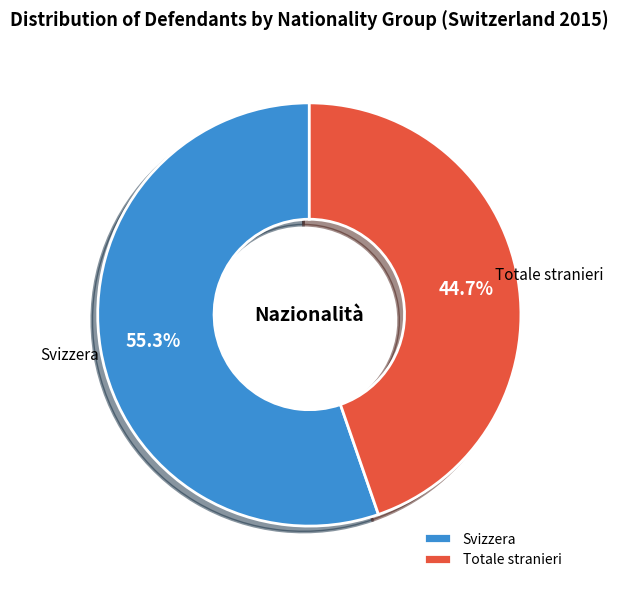

To the nearest percent, what is the difference between the largest and smallest slice percentages?

11%